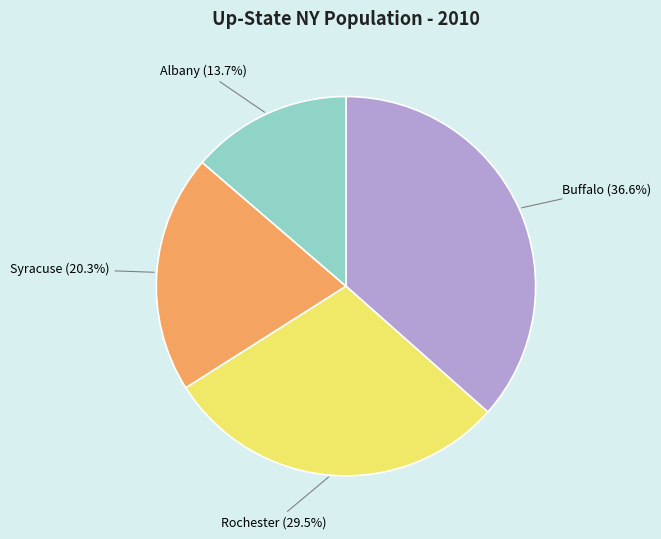

Is there any slice that represents more than half of the pie?

No